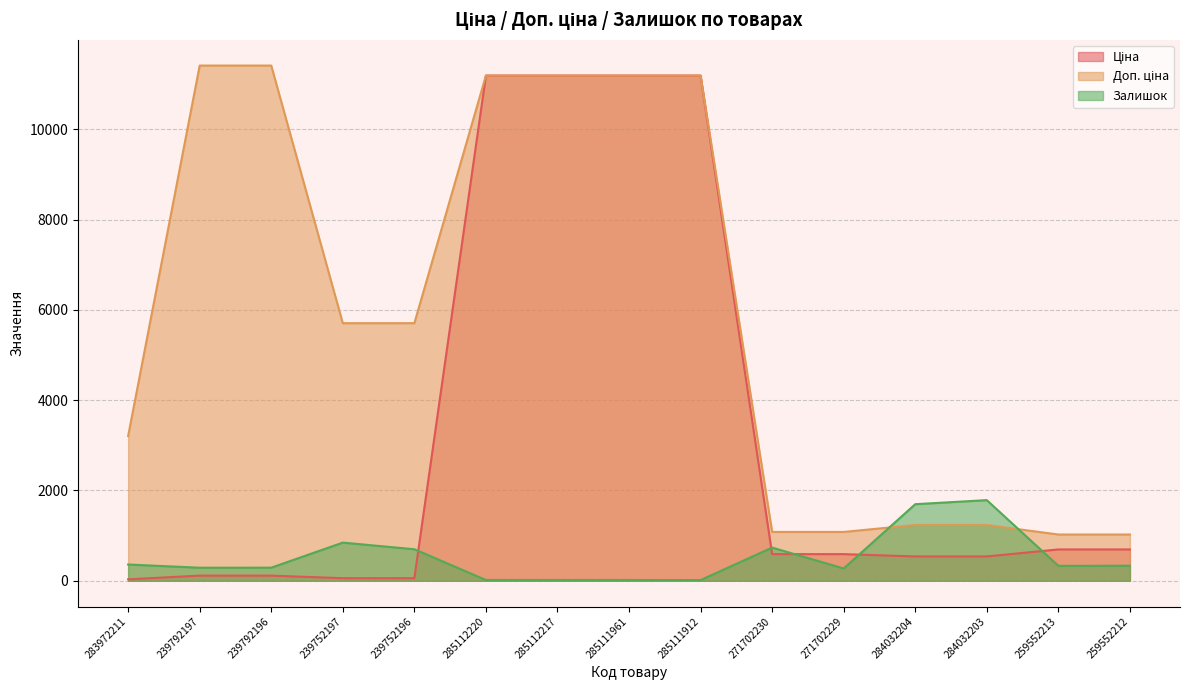

Does the chart display data point markers on the line(s)?

No